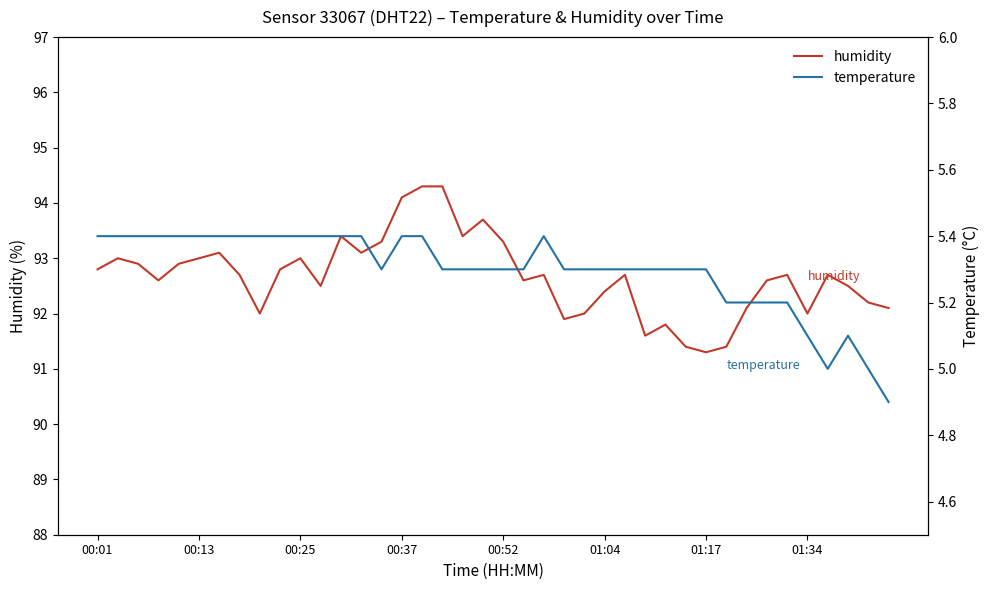

True or false: humidity and temperature cross at least once.

False